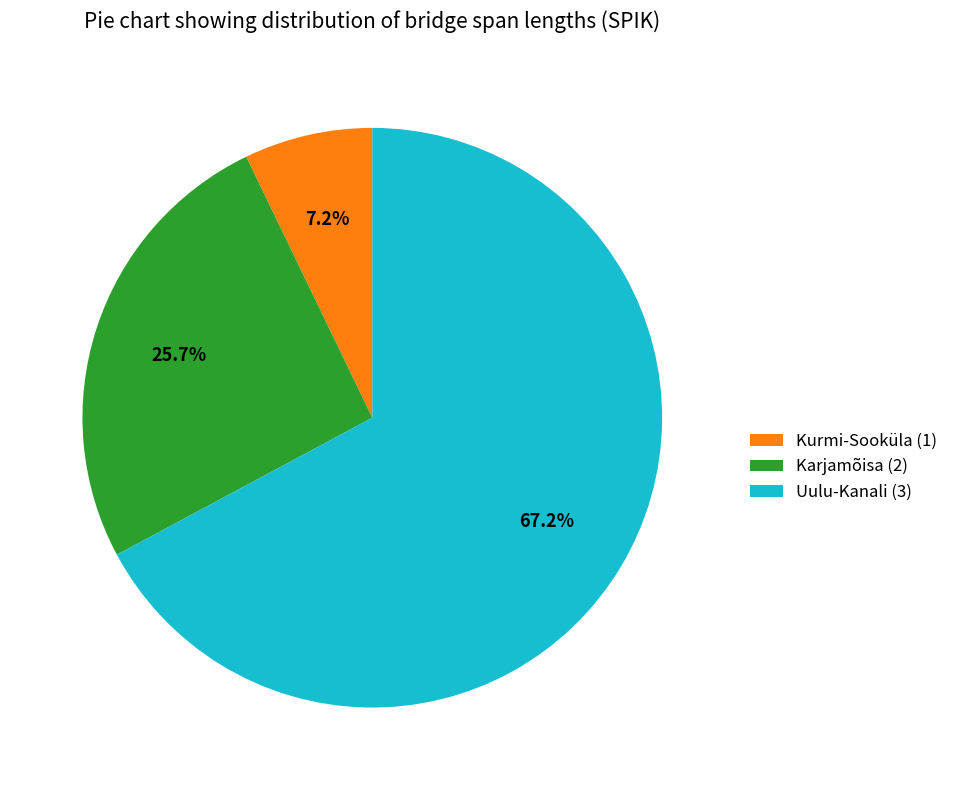

Which category has the biggest portion of the pie?

Uulu-Kanali (3)